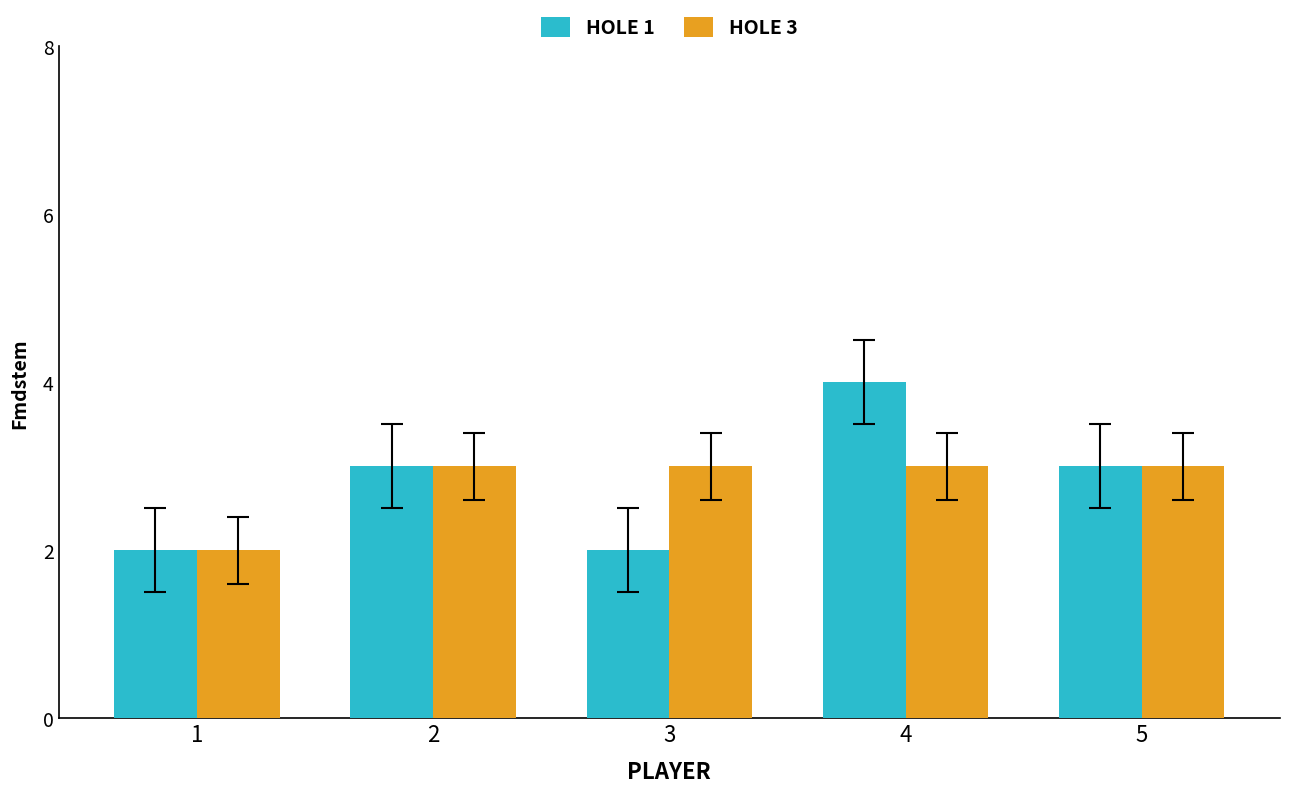

What is the value of the HOLE 3 bar at the 4th from the left?

3